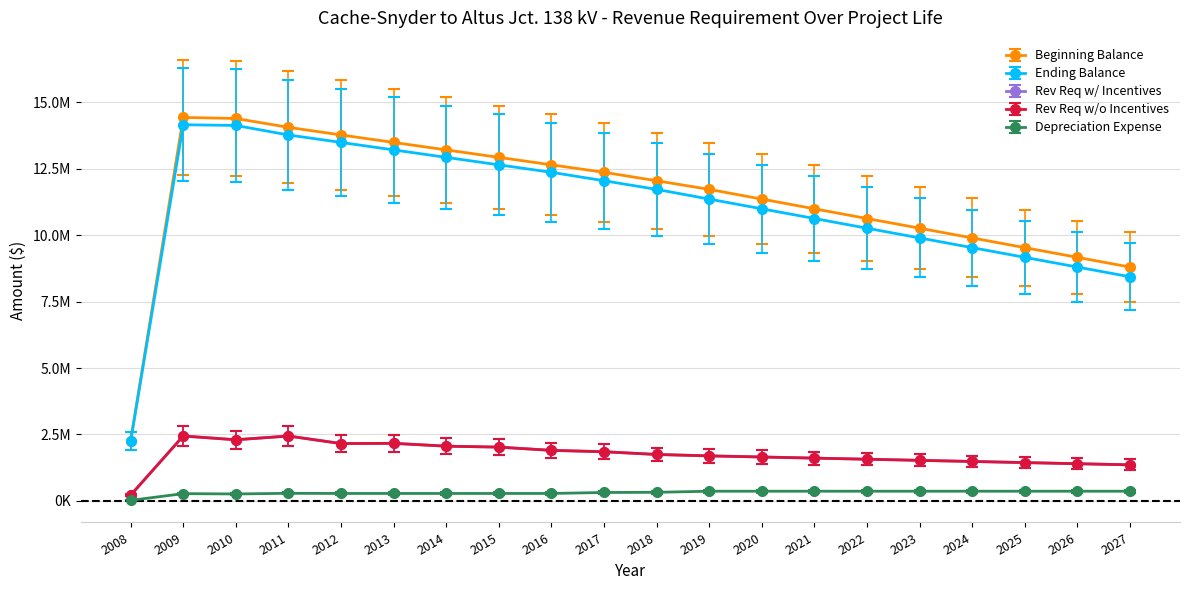

Reading left to right, what are all the values shown in this chart?

Beginning Balance: 2008=2264444.0	2009=14429811.0	2010=14390719.0	2011=14057177.7	2012=13770596.6	2013=13489526.7	2014=13208456.8	2015=12927386.9	2016=12646316.9	2017=12365247.0	2018=12047515.8	2019=11722723.9	2020=11357333.0	2021=10991942.1	2022=10626551.2	2023=10261160.3	2024=9895769.4	2025=9530378.5	2026=9164987.6	2027=8799596.7
Ending Balance: 2008=2242670.0	2009=14155393.0	2010=14128452.7	2011=13770596.6	2012=13489526.7	2013=13208456.8	2014=12927386.9	2015=12646316.9	2016=12365247.0	2017=12047515.8	2018=11722723.9	2019=11357333.0	2020=10991942.1	2021=10626551.2	2022=10261160.3	2023=9895769.4	2024=9530378.5	2025=9164987.6	2026=8799596.7	2027=8434205.8
Rev Req w/ Incentives: 2008=215833.0	2009=2443110.0	2010=2300952.3	2011=2442276.1	2012=2158902.9	2013=2167326.9	2014=2060637.9	2015=2024638.9	2016=1902890.9	2017=1850906.2	2018=1748141.3	2019=1695082.6	2020=1652980.7	2021=1610878.8	2022=1568776.9	2023=1526675.0	2024=1484573.1	2025=1442471.2	2026=1400369.2	2027=1358267.3
Rev Req w/o Incentives: 2008=215833.0	2009=2443110.0	2010=2300952.3	2011=2442276.1	2012=2158902.9	2013=2167326.9	2014=2060637.9	2015=2024638.9	2016=1902890.9	2017=1850906.2	2018=1748141.3	2019=1695082.6	2020=1652980.7	2021=1610878.8	2022=1568776.9	2023=1526675.0	2024=1484573.1	2025=1442471.2	2026=1400369.2	2027=1358267.3
Depreciation Expense: 2008=18507.9	2009=233255.3	2010=222926.3	2011=243593.9	2012=238909.4	2013=238909.4	2014=238909.4	2015=238909.4	2016=238909.4	2017=270071.5	2018=276073.1	2019=310582.3	2020=310582.3	2021=310582.3	2022=310582.3	2023=310582.3	2024=310582.3	2025=310582.3	2026=310582.3	2027=310582.3